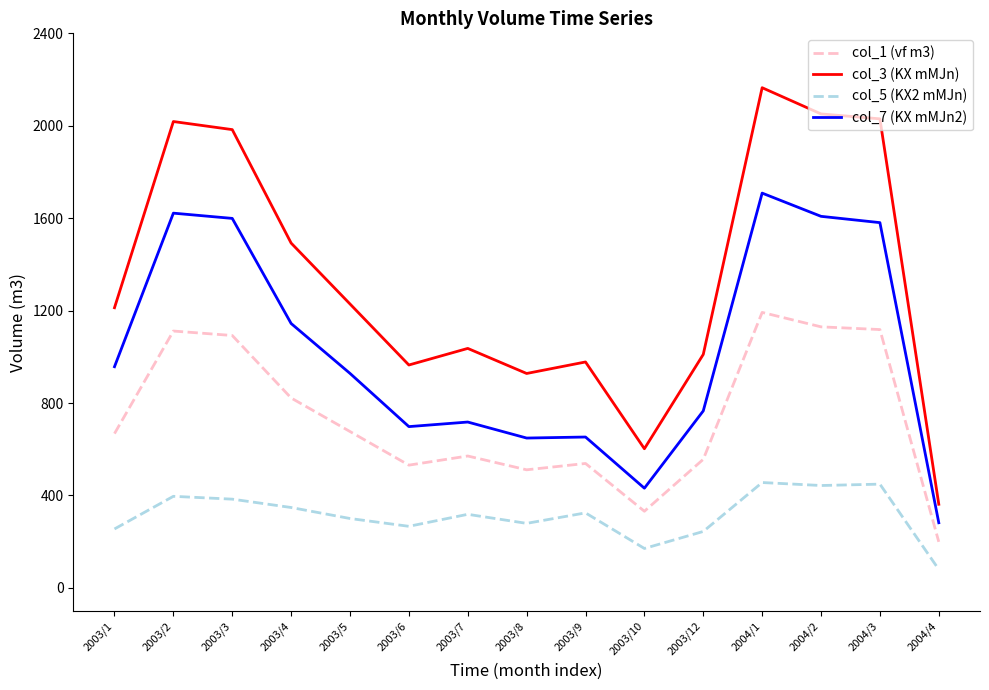

What is the difference between the second highest and second lowest values in the col_1 (vf m3) series?

798.1